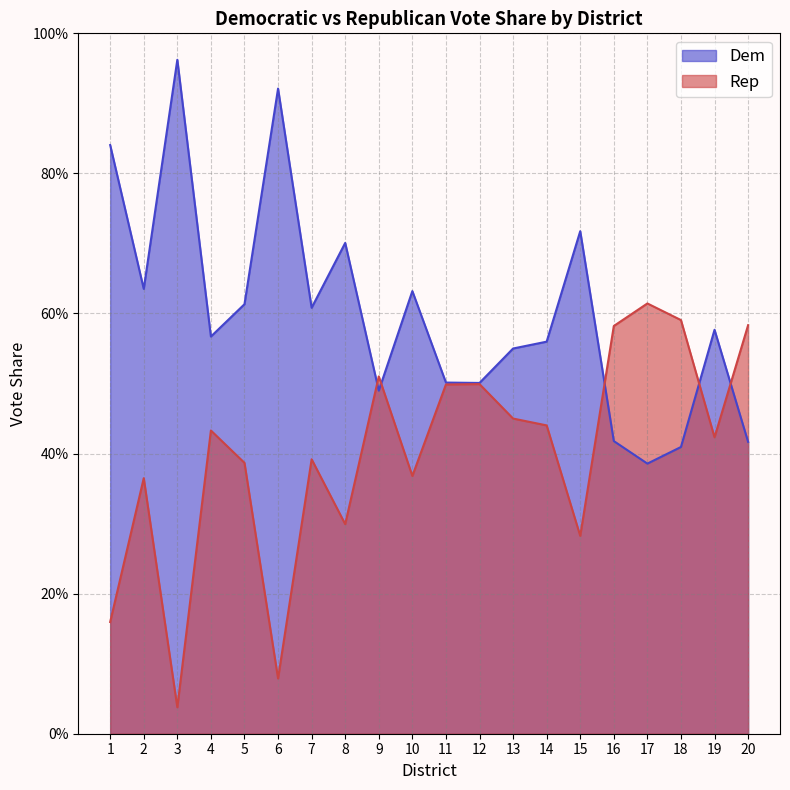

Is the value of Dem at 13 greater than the value of Rep at 1?

Yes